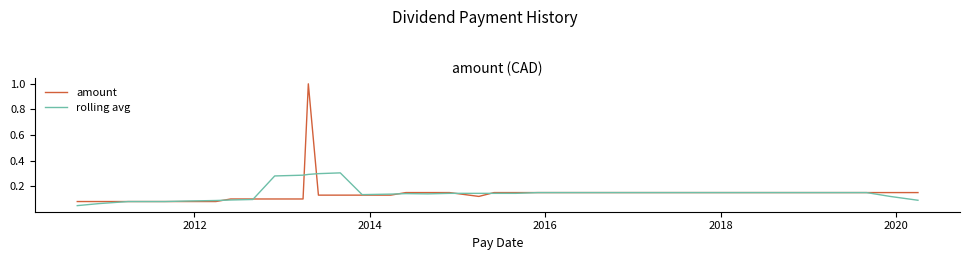

Rank the series by their maximum value, from lowest to highest.

rolling avg, amount